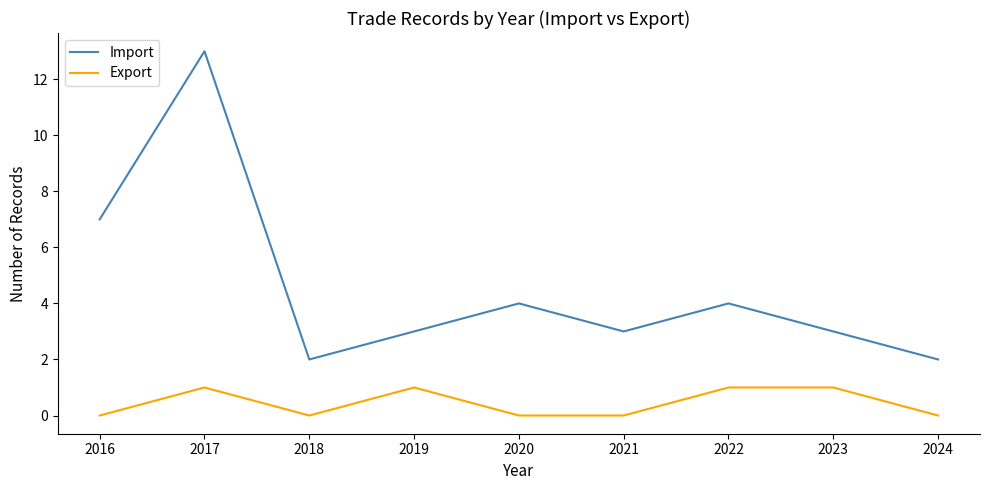

Reading right to left, what are all the values shown in this chart?

Import: 2	3	4	3	4	3	2	13	7
Export: 0	1	1	0	0	1	0	1	0